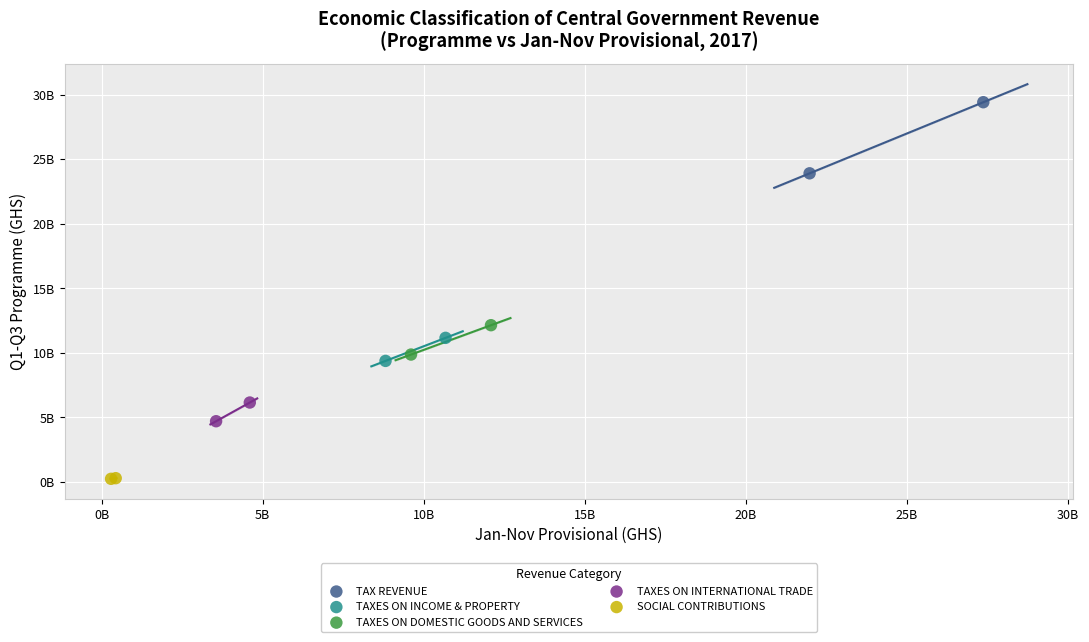

What are all the series names shown in the legend?

TAX REVENUE, TAXES ON INCOME & PROPERTY, TAXES ON DOMESTIC GOODS AND SERVICES, TAXES ON INTERNATIONAL TRADE, SOCIAL CONTRIBUTIONS